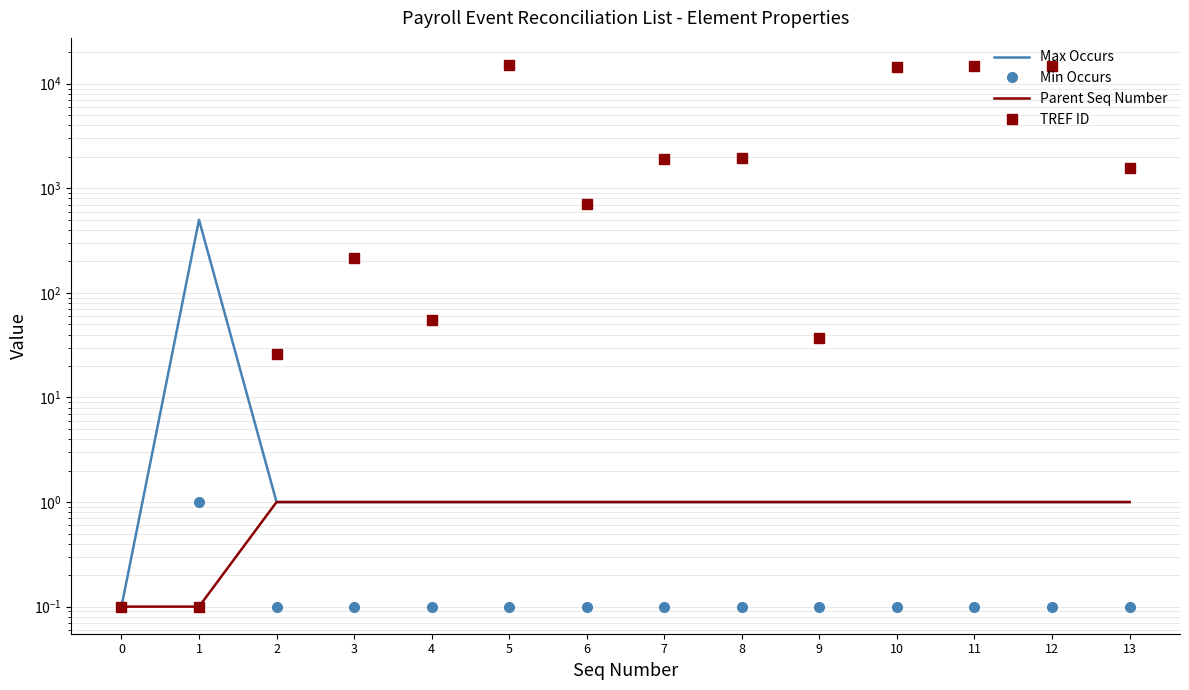

Reading right to left, what are all the values shown in this chart?

Max Occurs: 1.0	1.0	1.0	1.0	1.0	1.0	1.0	1.0	1.0	1.0	1.0	1.0	500.0	0.1
Min Occurs: 0.1	0.1	0.1	0.1	0.1	0.1	0.1	0.1	0.1	0.1	0.1	0.1	1.0	0.1
Parent Seq Number: 1.0	1.0	1.0	1.0	1.0	1.0	1.0	1.0	1.0	1.0	1.0	1.0	0.1	0.1
TREF ID: 1580.0	14811.0	14682.0	14520.0	37.0	1930.0	1921.0	712.0	15118.0	55.0	217.0	26.0	0.1	0.1